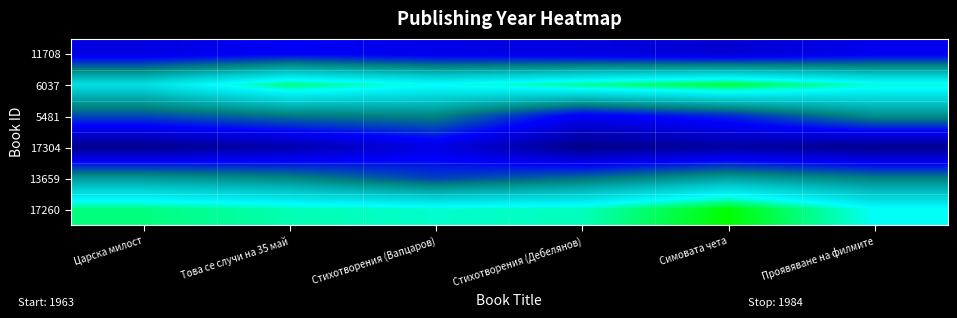

Between Симовата чета and Царска милост, which is larger?

Царска милост